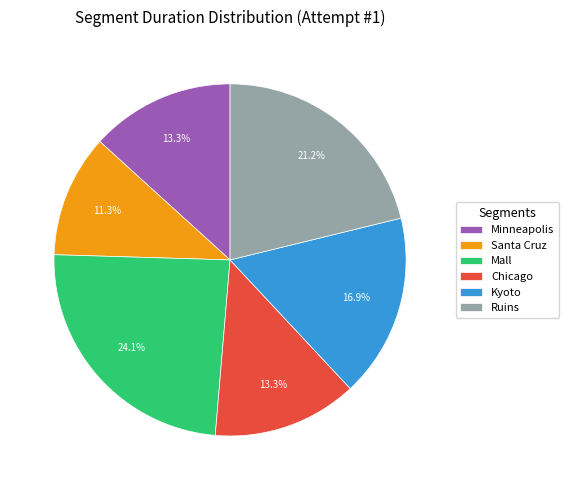

What is the largest slice in the pie chart?

Mall